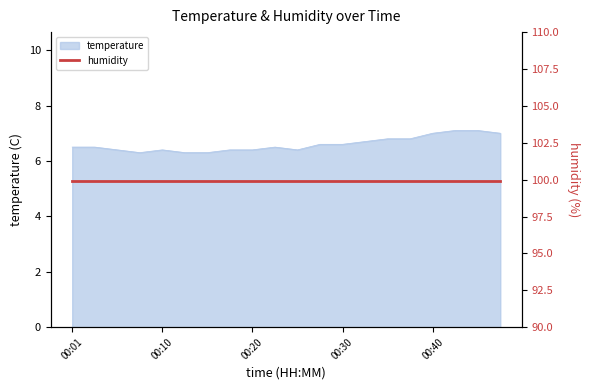

List the labels in order of value, smallest first.

00:08, 00:13, 00:15, 00:05, 00:10, 00:18, 00:20, 00:25, 00:01, 00:03, 00:23, 00:27, 00:30, 00:32, 00:35, 00:37, 00:40, 00:47, 00:42, 00:44